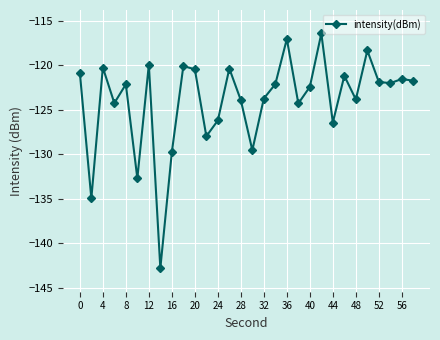

What is the minimum value shown in the chart?

-142.8